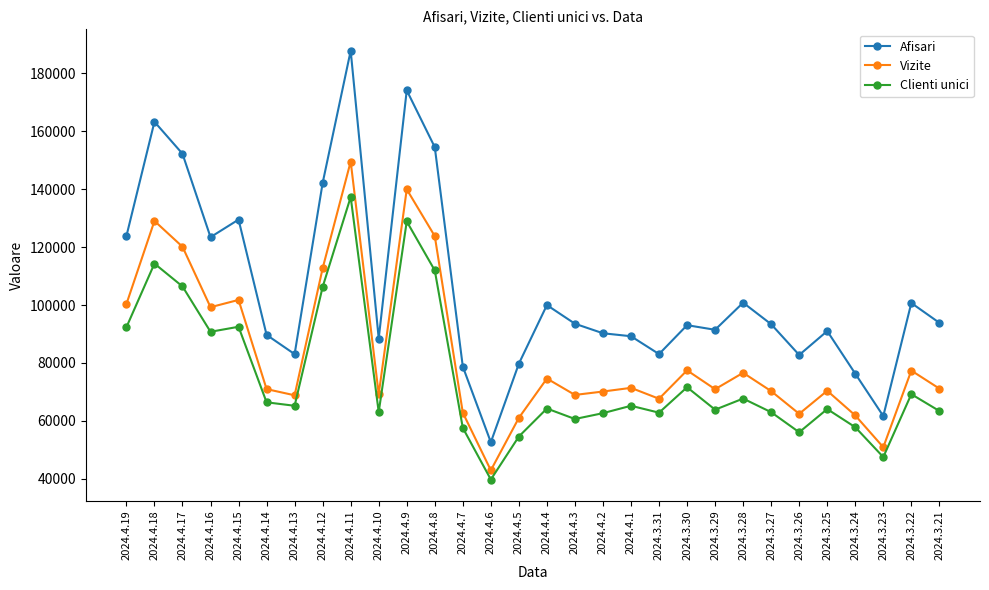

What is the difference between the maximum and second lowest values in the Clienti unici series?

89803